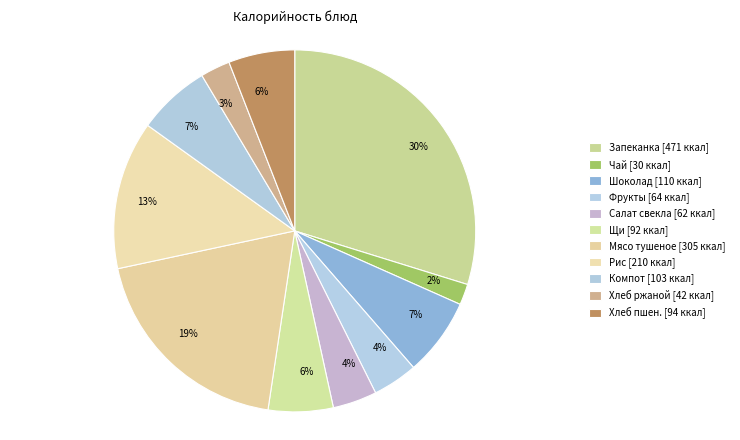

To the nearest percent, what is the average slice percentage?

9%